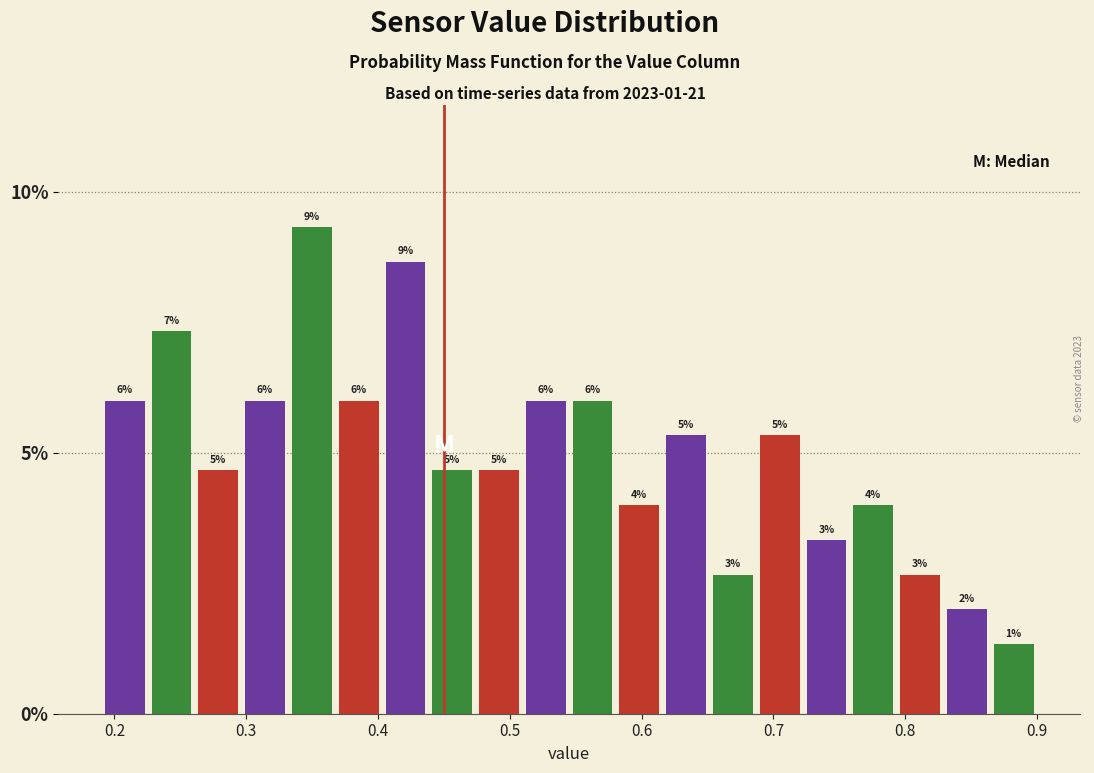

Around what value on the x-axis is the tallest bar? Give the approximate position of its centre, as read against the axis.

0.35